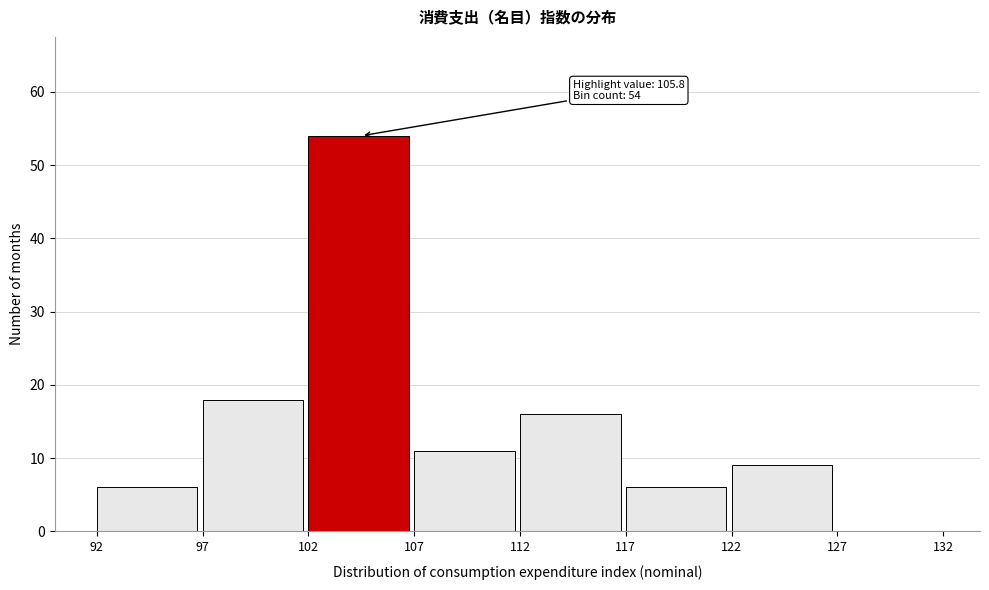

Over which range of the x-axis is the bar tallest?

102 to 107